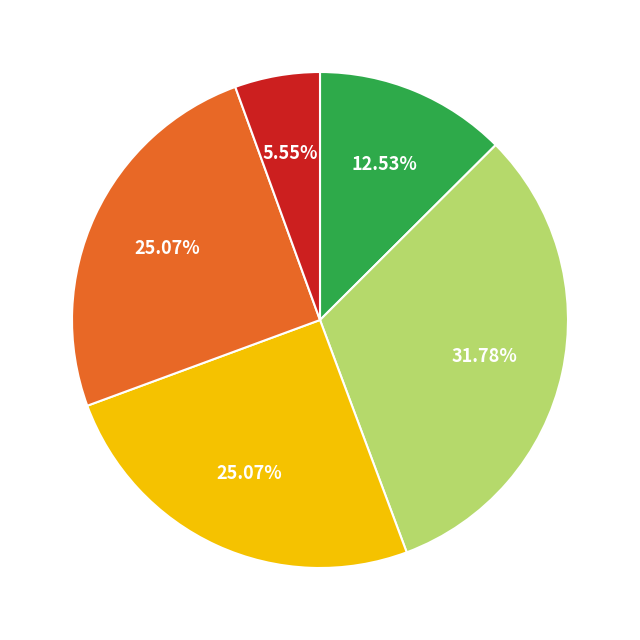

To the nearest percent, what is the average slice percentage?

20%